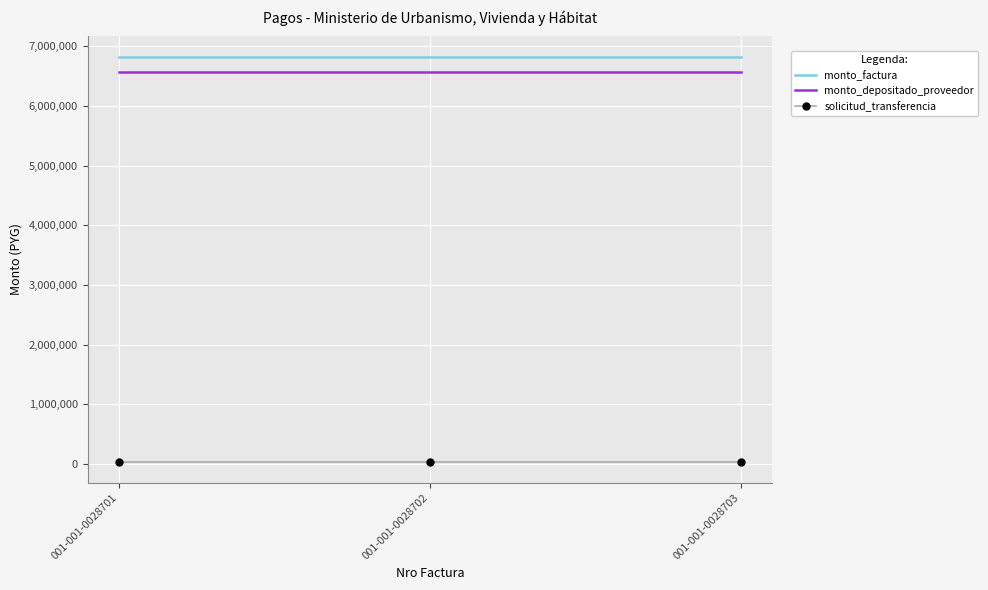

The value of monto_depositado_proveedor at 001-001-0028701 is 10903484. True or false?

False